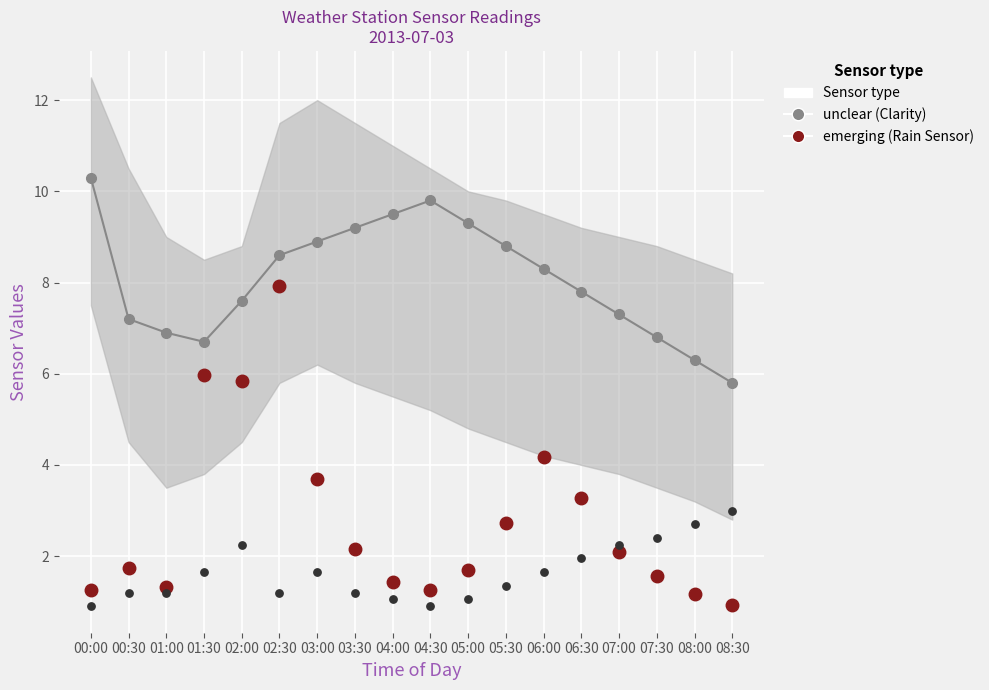

Is the value of Clarity (unclear) at 06:00 greater than the value of Air Temp at 02:30?

Yes